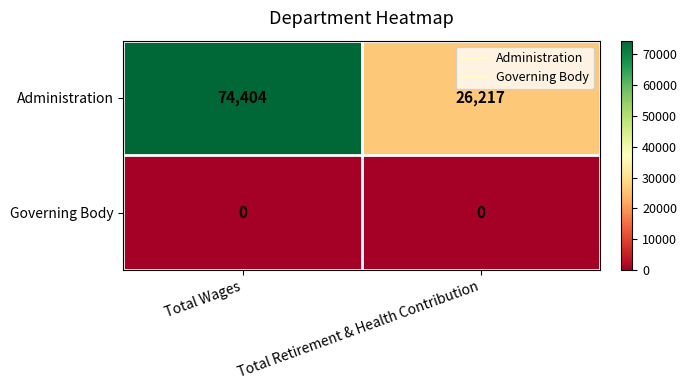

Is it true that Governing Body equals 0 at Total Wages?

True